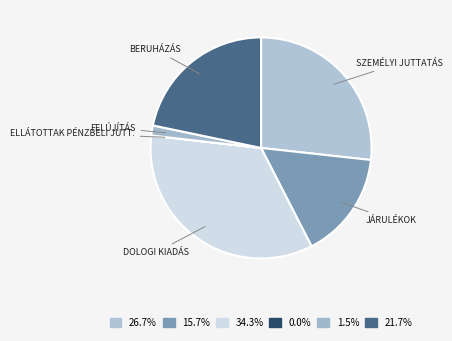

To the nearest percent, what is the difference between the largest and smallest slice percentages?

34%